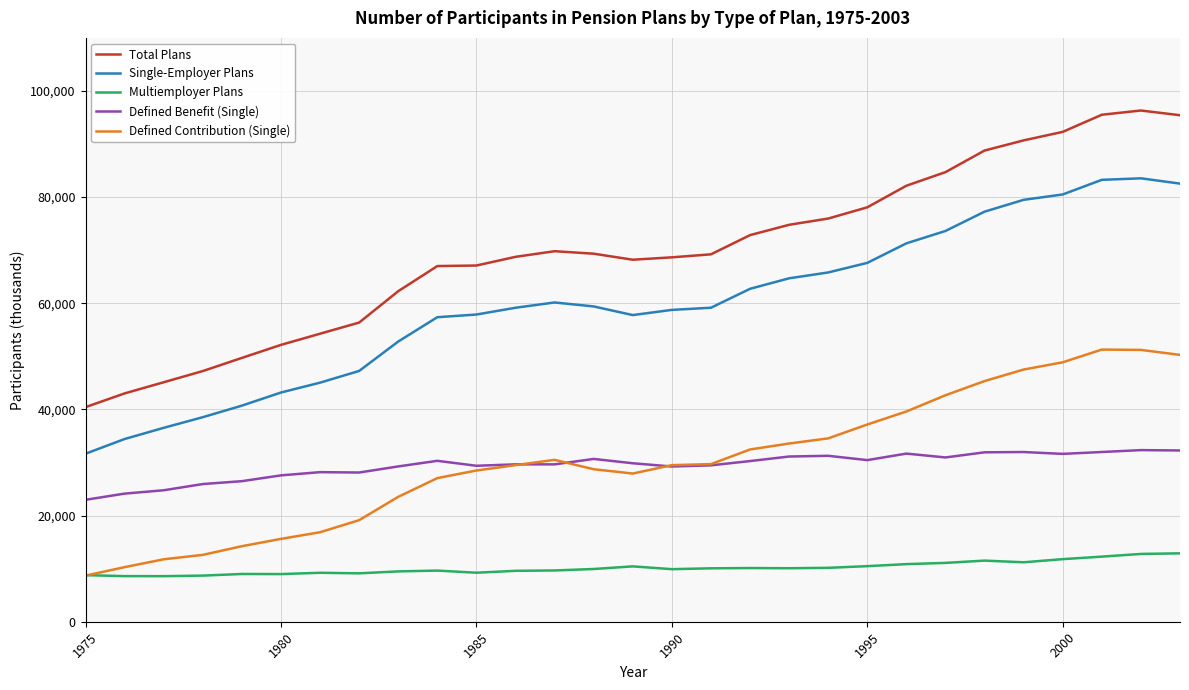

What is the smallest value displayed?

8586